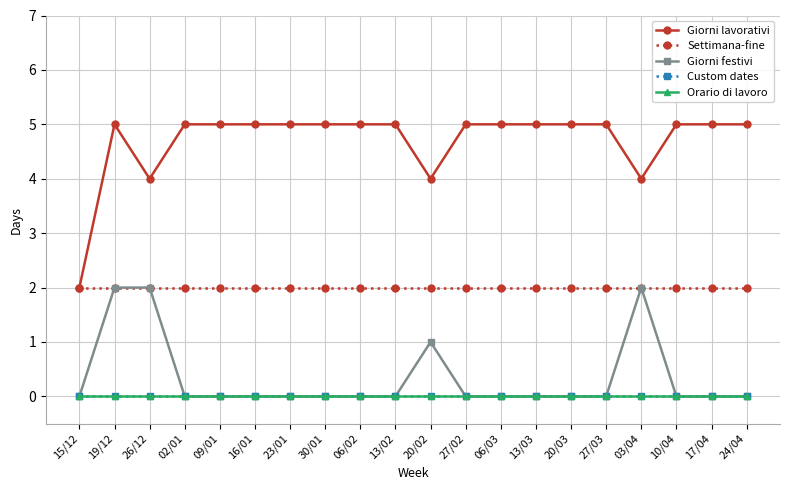

What is the spread (max minus min) of values at 06/02?

5